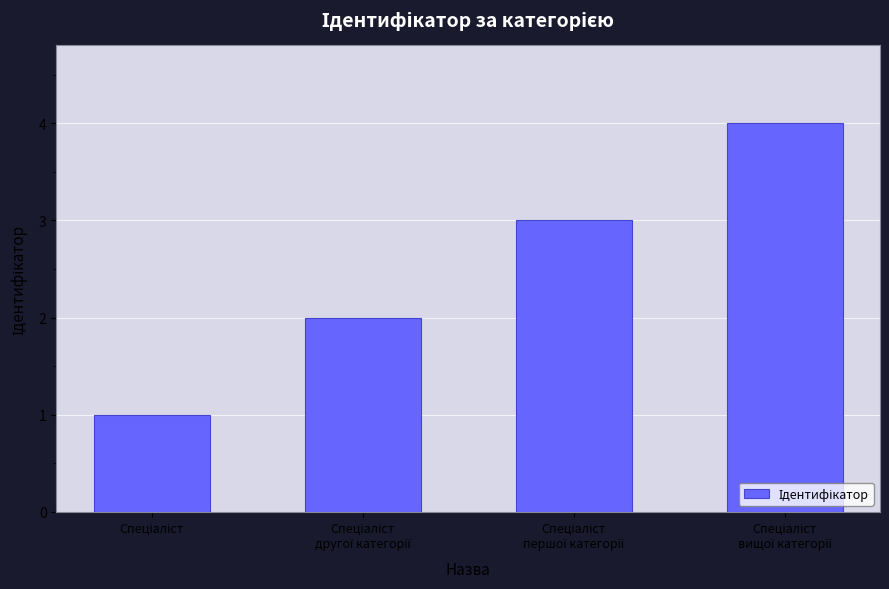

Count the number of categories in the chart.

4